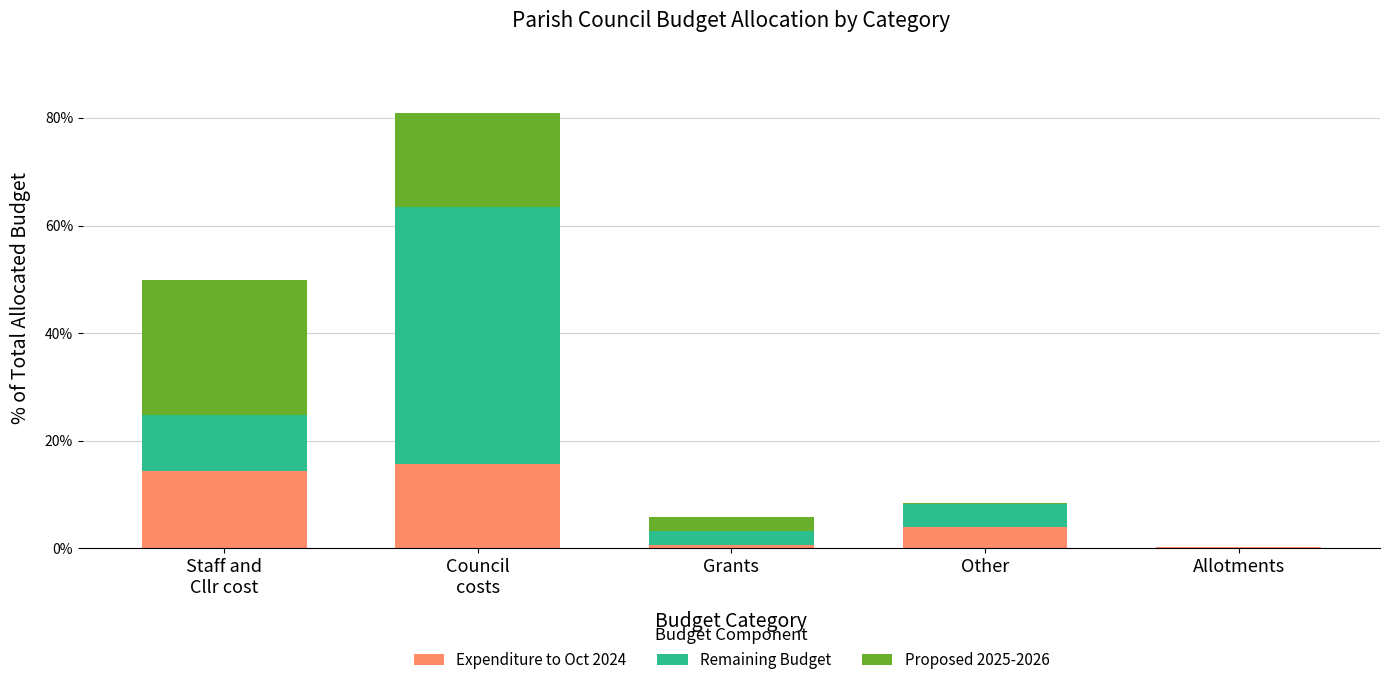

Is it true that Expenditure to Oct 2024 equals 3.9 at Other?

True